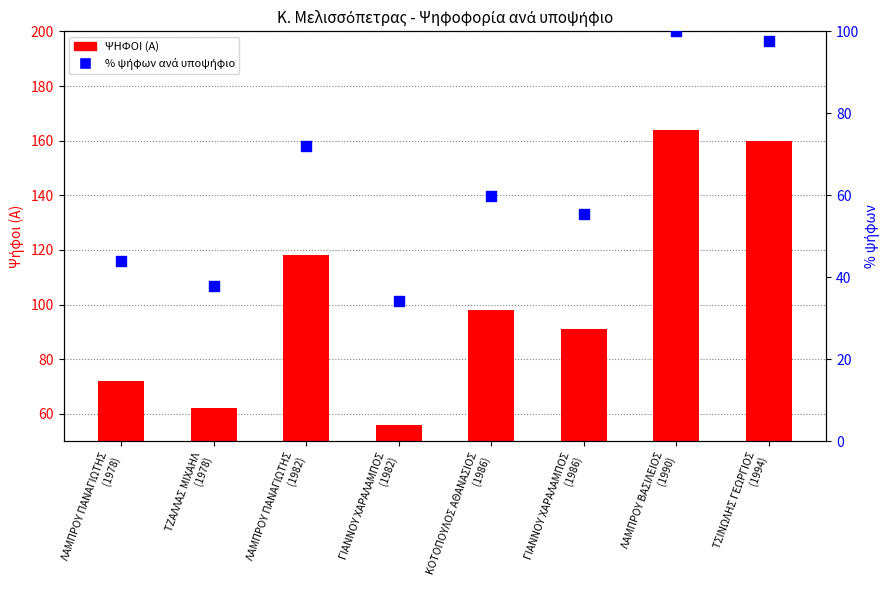

At which category is the sum across all series the highest?

ΛΑΜΠΡΟΥ ΒΑΣΙΛΕΙΟΣ
(1990)